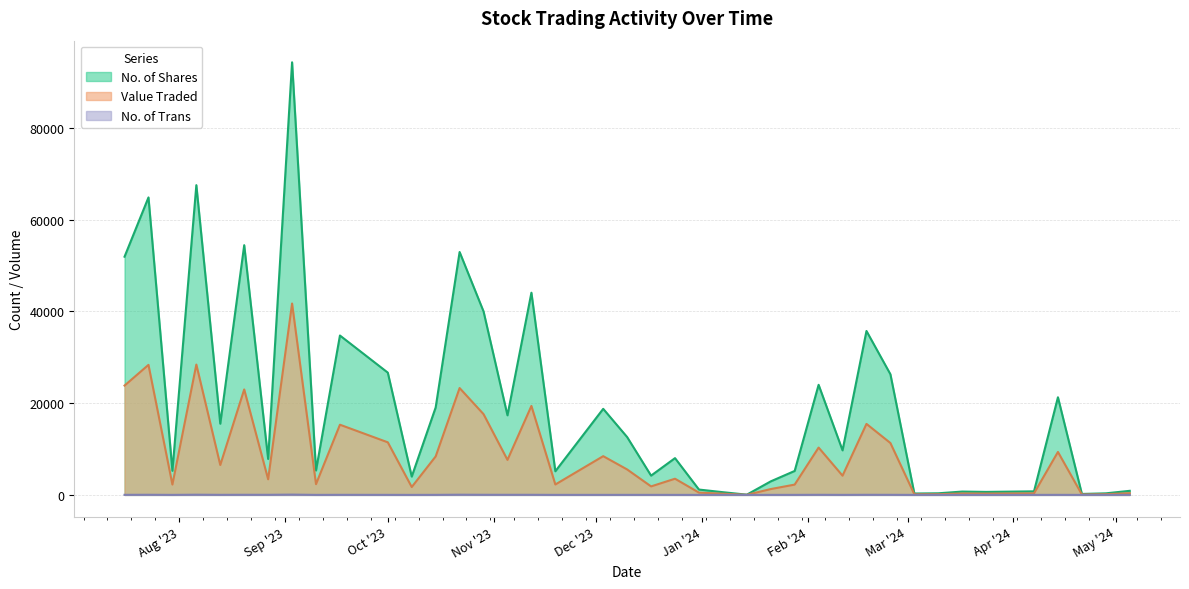

True or false: No. of Shares and Value Traded intersect in this chart.

False